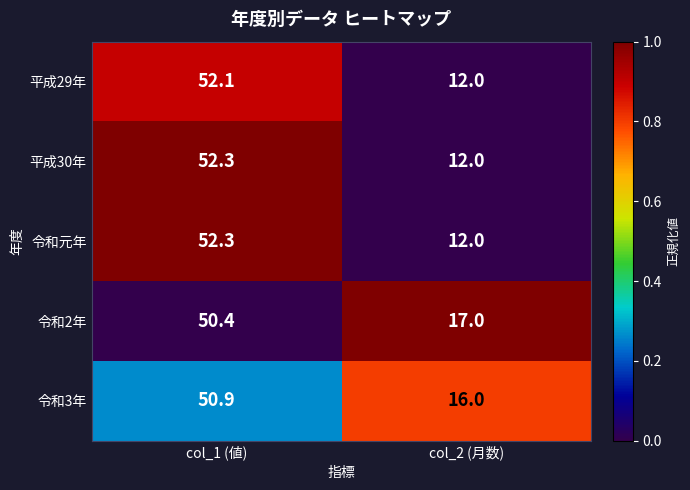

Read the 令和元年 value at col_1 (値).

52.3